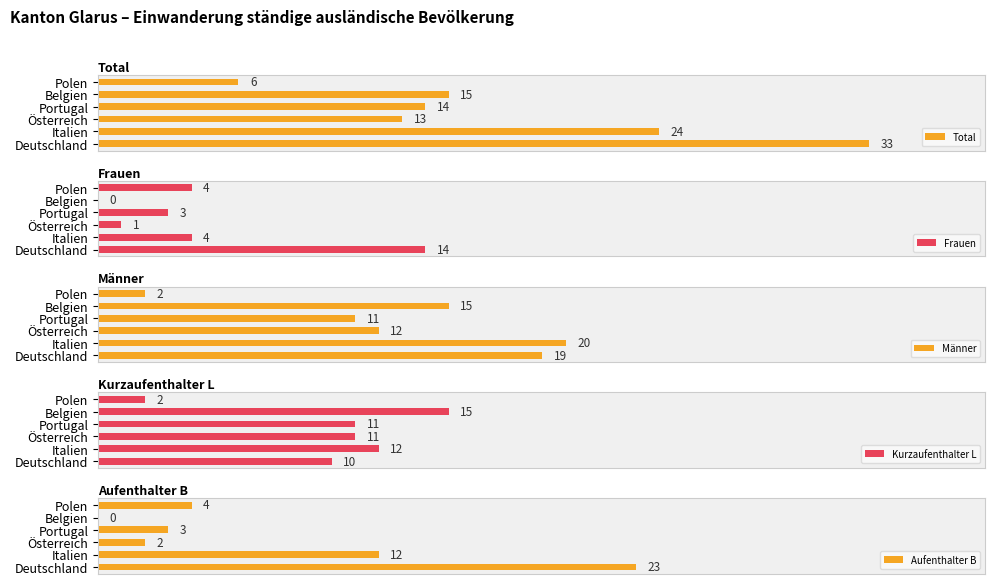

Is the value of Aufenthalter B at 10 greater than the value of Männer at 0?

No